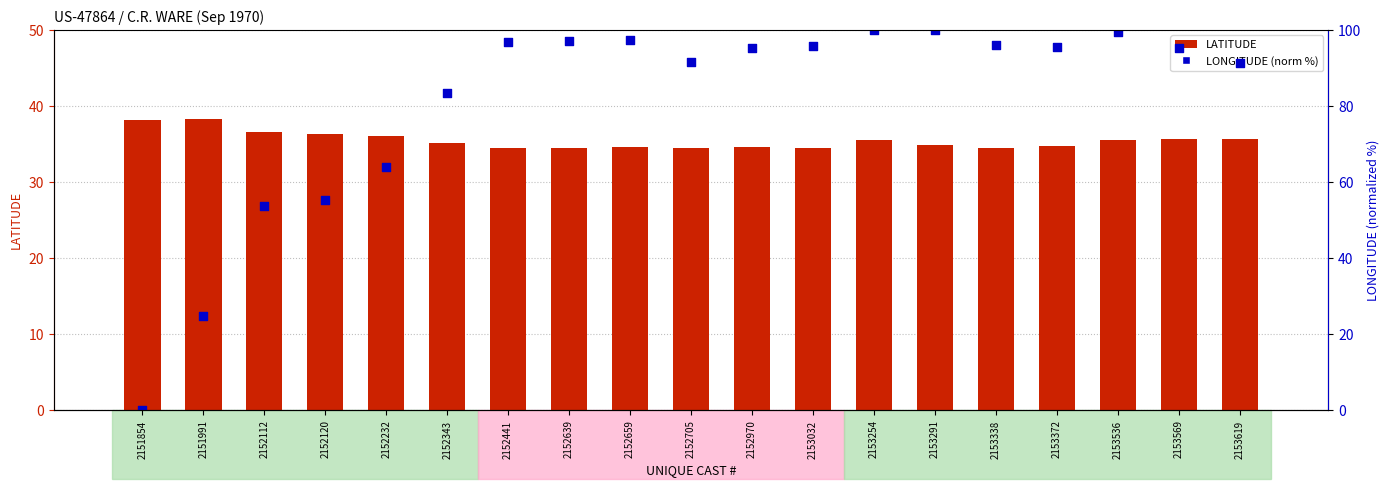

Which series has the largest Y range (max minus min)?

LONGITUDE (norm %)